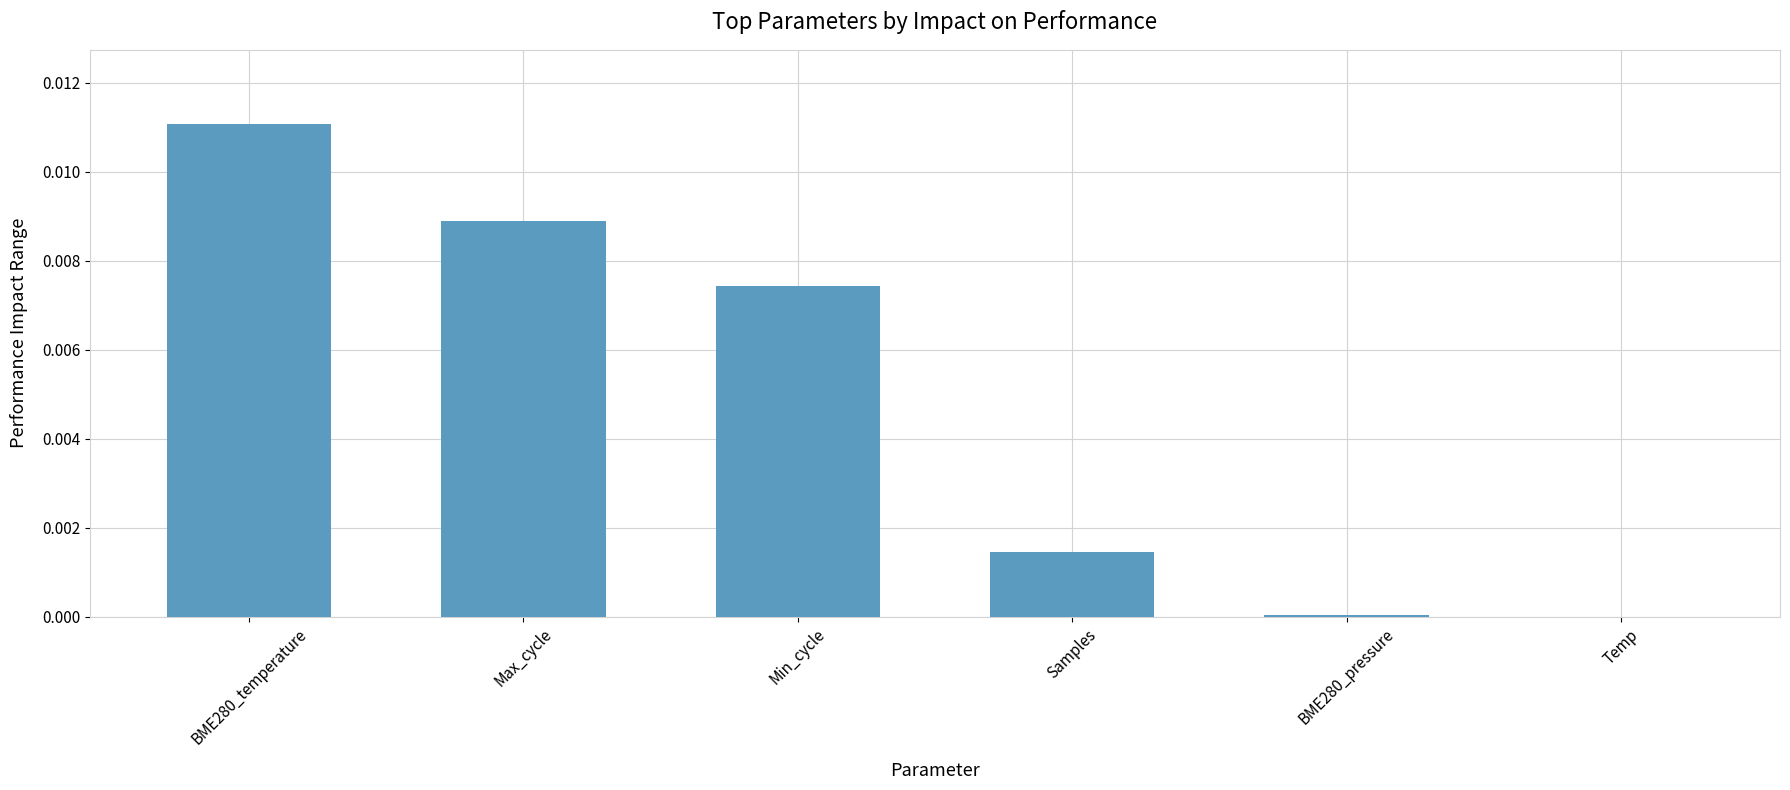

Which label corresponds to the largest value in the chart?

BME280_temperature